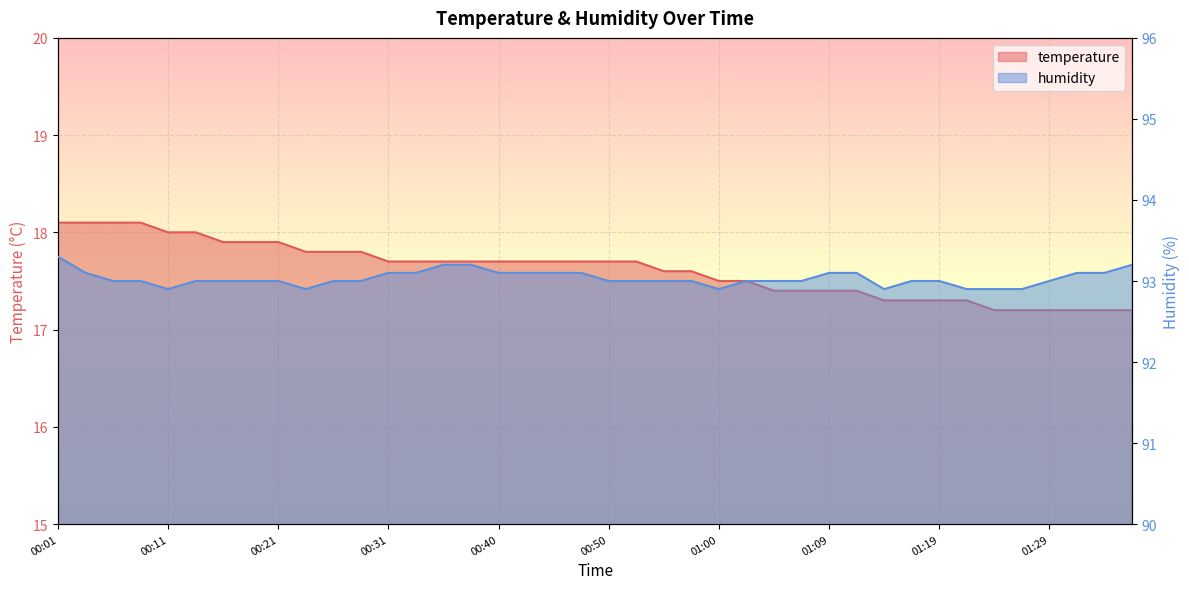

True or false: humidity has a value of 47.8 at 01:31.

False